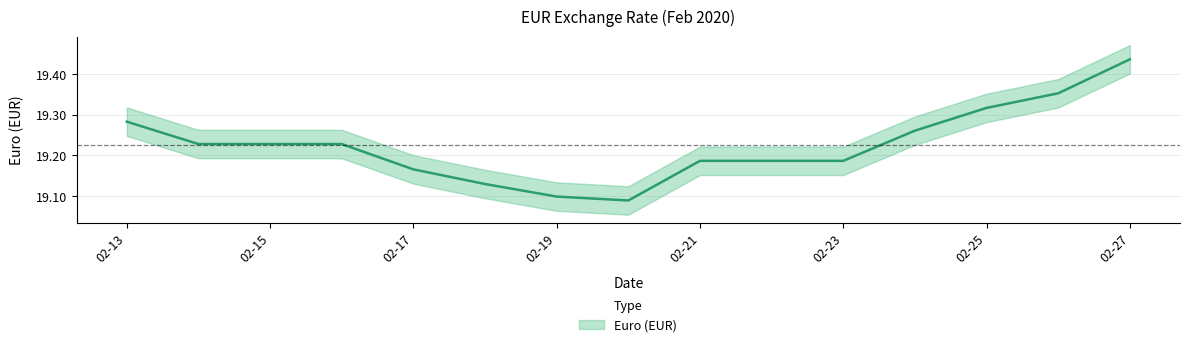

What is the ratio of the value at 2020-02-15 to the value at 2020-02-24?

1.0